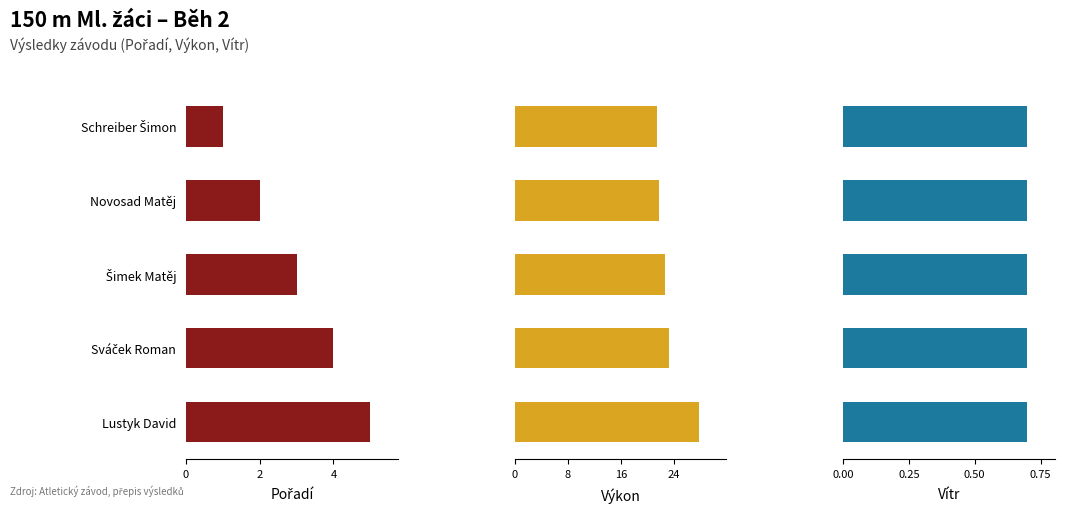

Between Schreiber Šimon and Novosad Matěj, which is larger?

Novosad Matěj